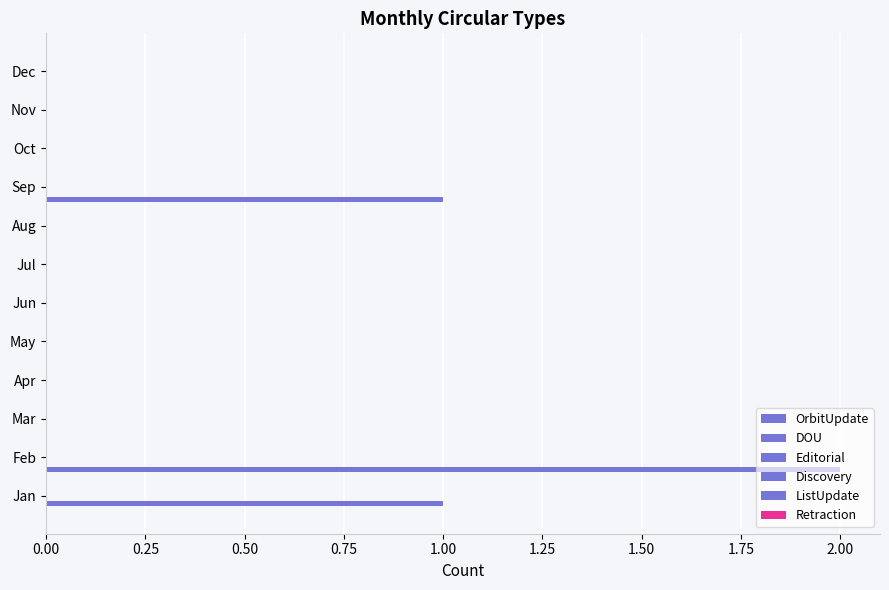

How many series are shown in this chart?

2